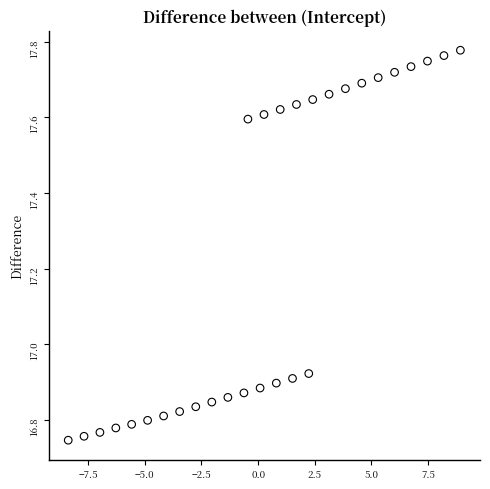

What is the range of Y values (max minus min)?

1.0